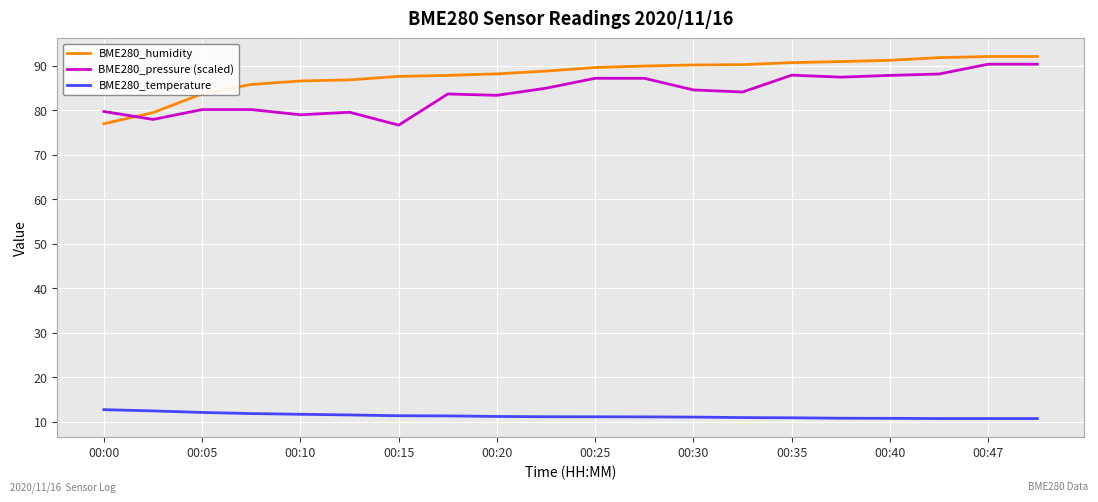

What is the highest value of the BME280_temperature series?

12.7